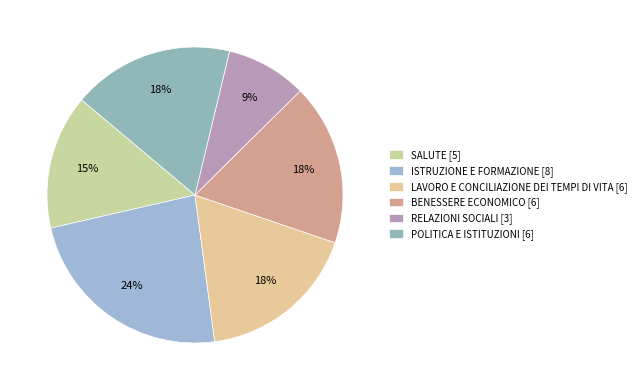

Is there any slice that represents more than half of the pie?

No